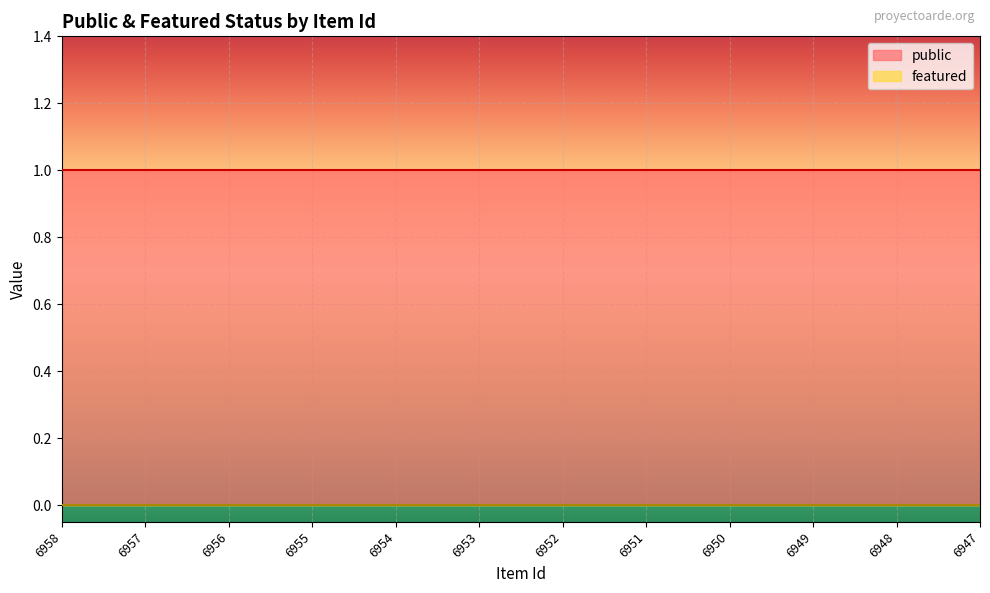

Does the chart display data point markers on the line(s)?

No